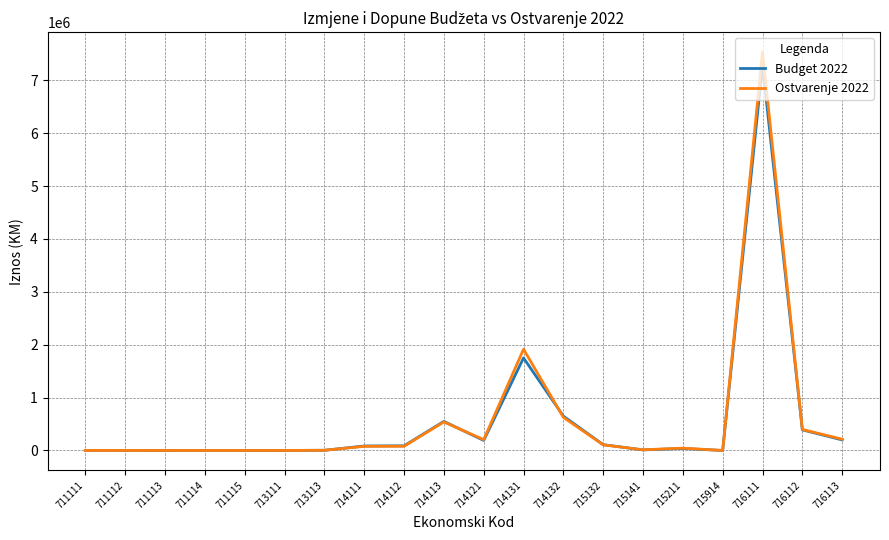

At which category is the sum across all series the highest?

716111